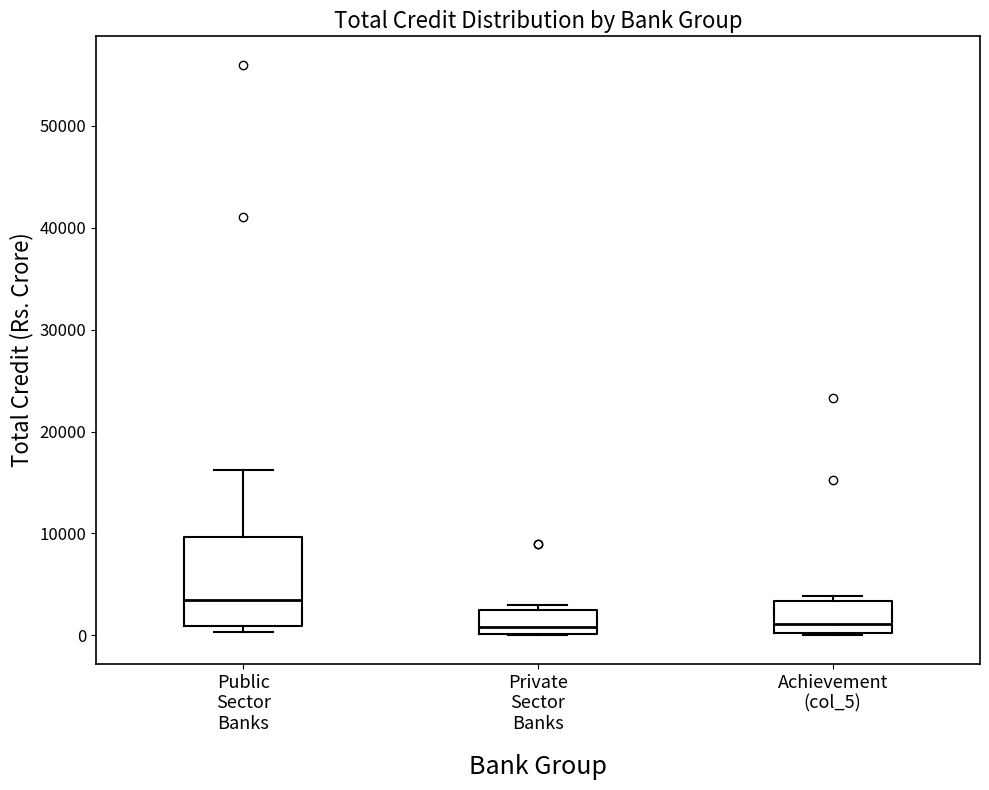

Comparing the boxes themselves (not the whiskers), which one is the tallest?

Public Sector Banks